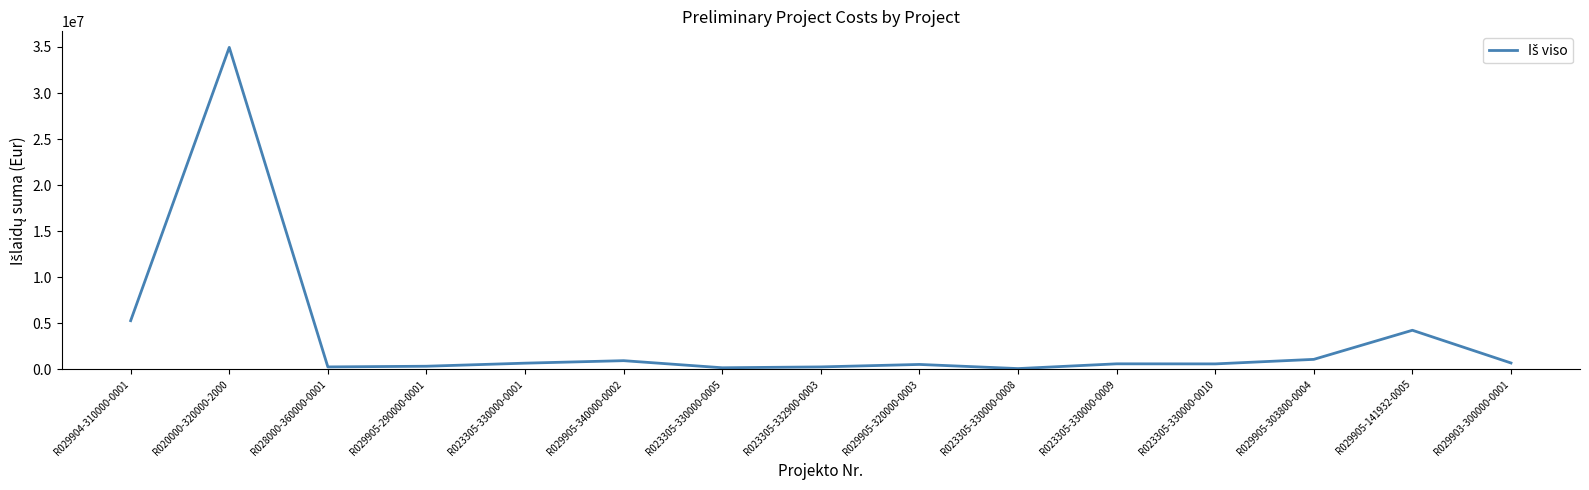

Is it true that the value at R029904-310000-0001 is 5282785.2?

True